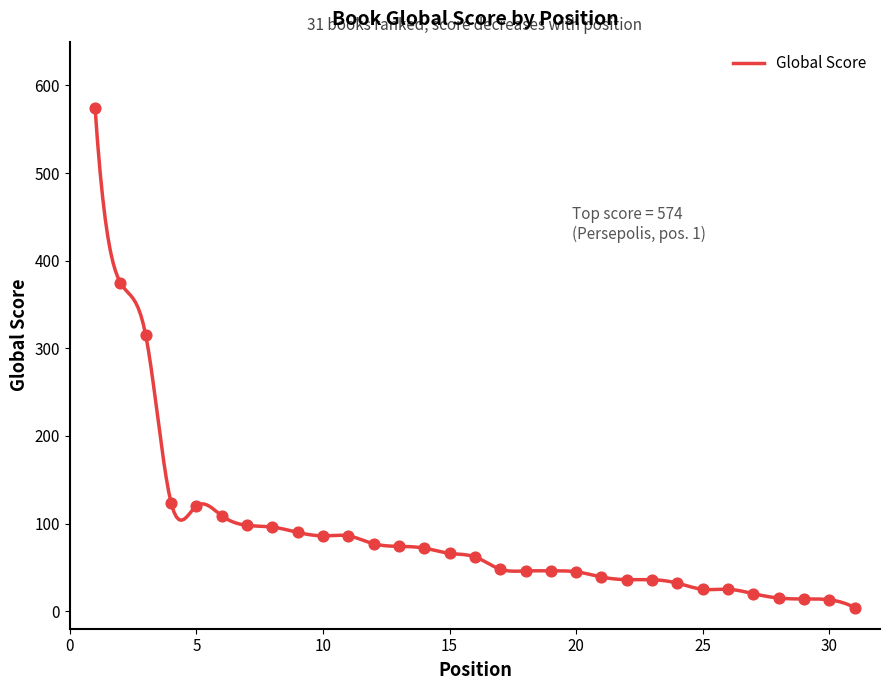

What is the change in value from 7 to 31?

-94